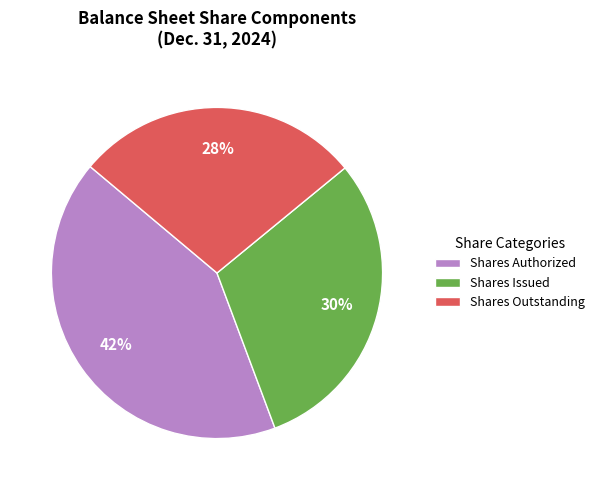

Combined, do Shares Authorized and Shares Issued account for over 50%?

Yes